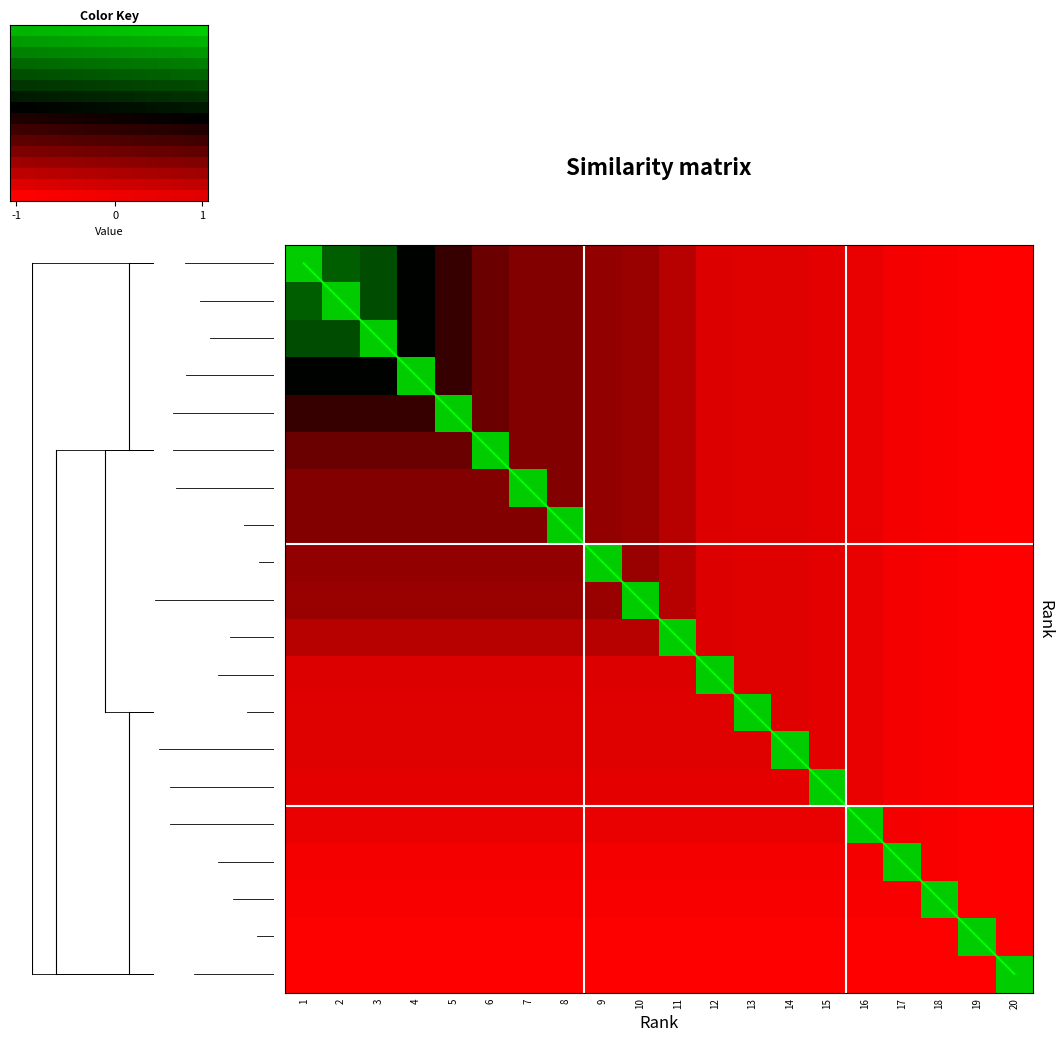

What value does the 1 series have at 17?

-1.0